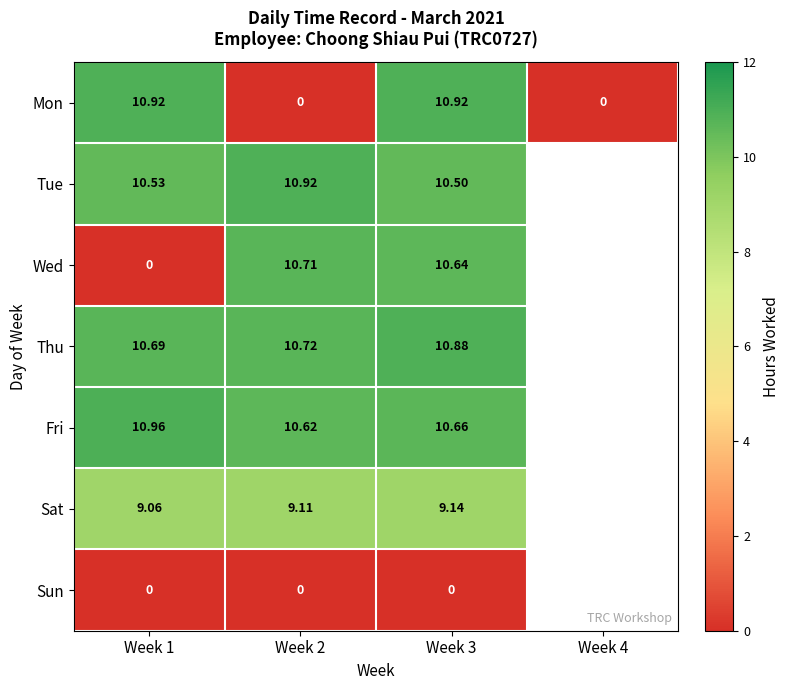

Which series changed the most between Week 1 and Week 3?

Wed